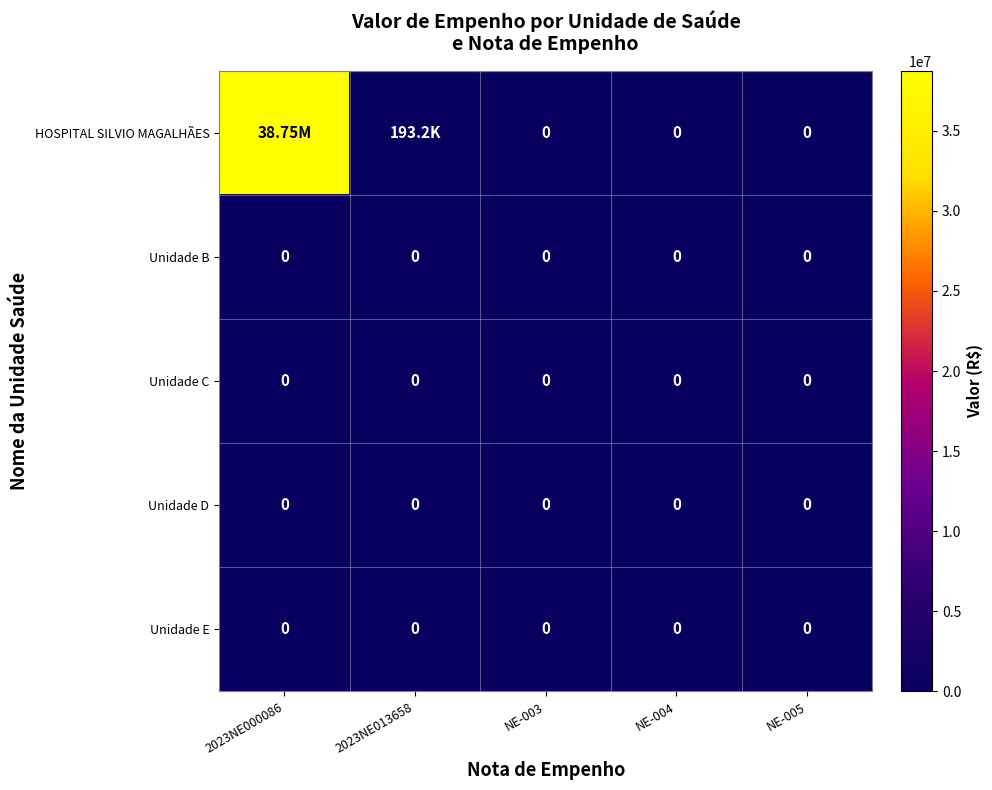

The value of Unidade E at 2023NE013658 is 0.0. True or false?

True